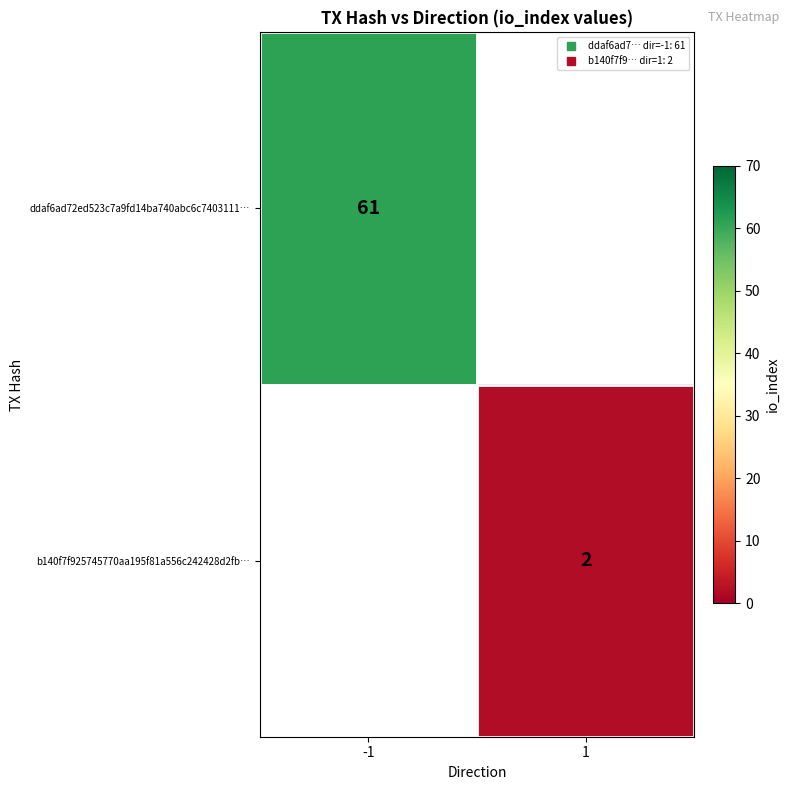

At which label is ddaf6ad72ed523c7a9fd14ba740abc6c7403111… closest to 61?

-1